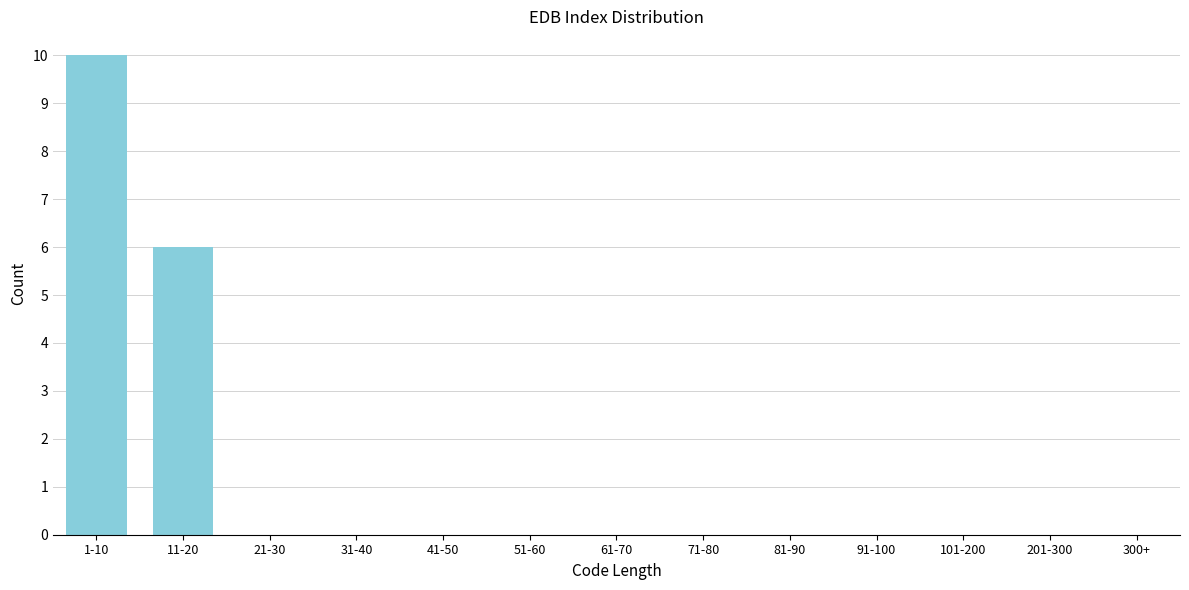

Reading left to right, what are all the values shown in this chart?

1-10=10	11-20=6	21-30=0	31-40=0	41-50=0	51-60=0	61-70=0	71-80=0	81-90=0	91-100=0	101-200=0	201-300=0